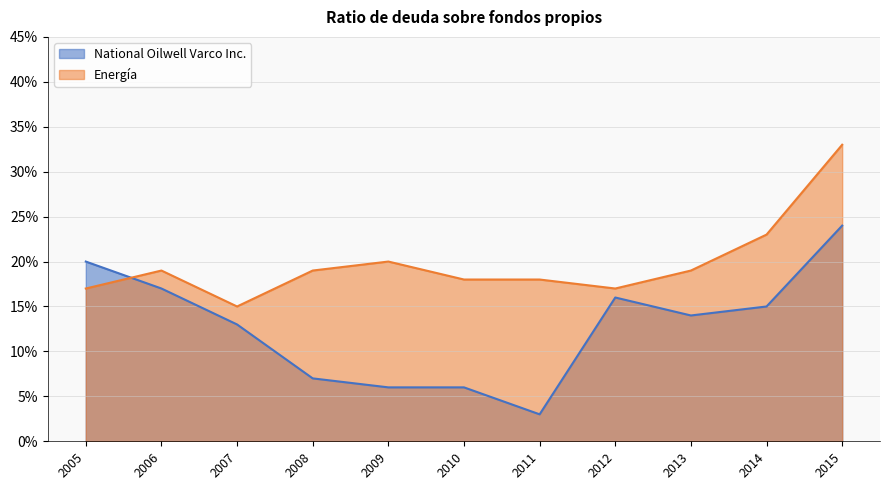

Reading left to right, list all the values displayed in this chart.

National Oilwell Varco Inc.: 0.2	0.2	0.1	0.1	0.1	0.1	0.0	0.2	0.1	0.1	0.2
Energía: 0.2	0.2	0.1	0.2	0.2	0.2	0.2	0.2	0.2	0.2	0.3